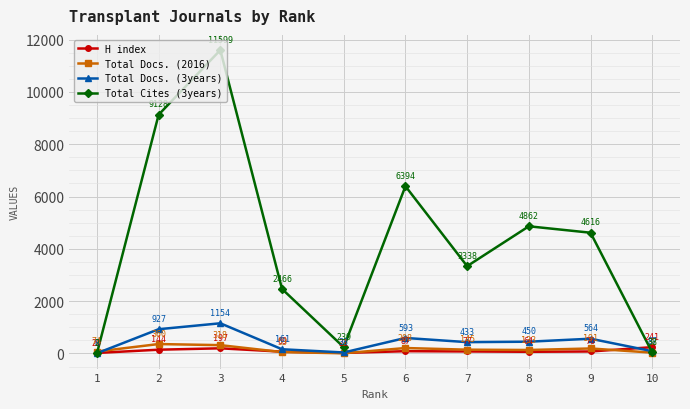

Which series changed the most between 3 and 8?

Total Cites (3years)